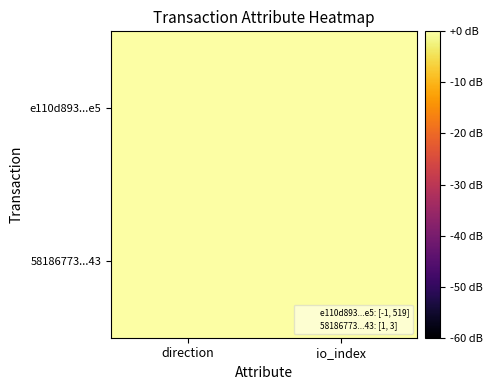

Which has a higher value, io_index or direction?

io_index